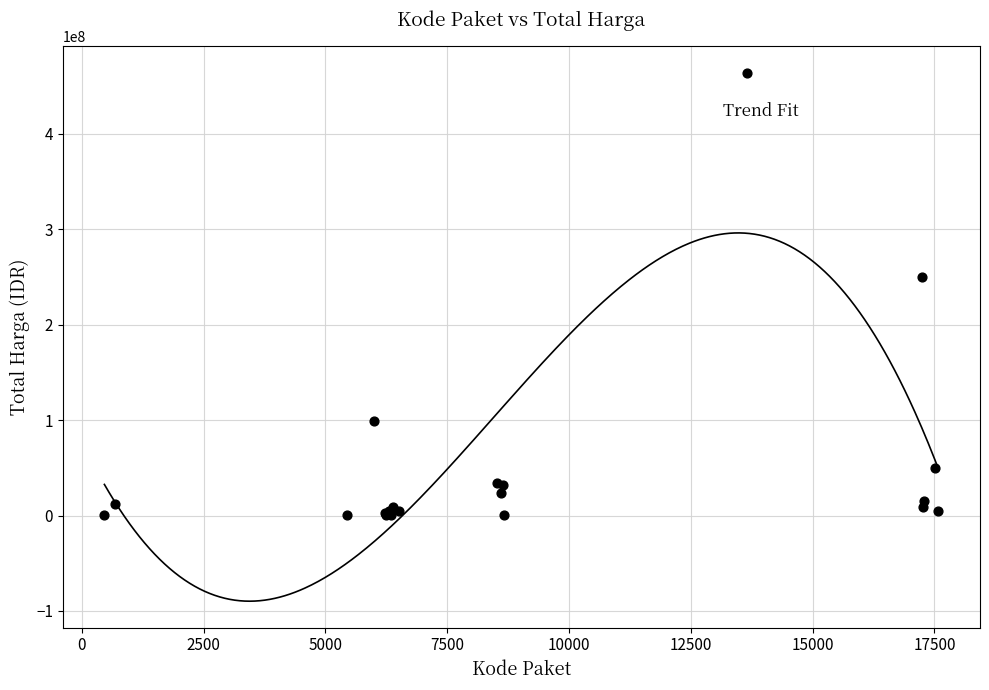

What Y value in the scatter plot is closest to 232040050?

250350000